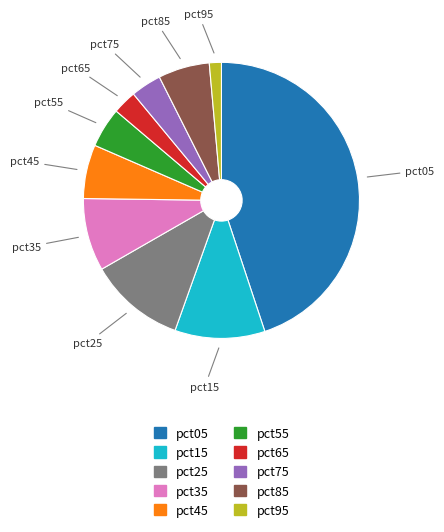

True or false: pct15 accounts for 1% of the total.

False